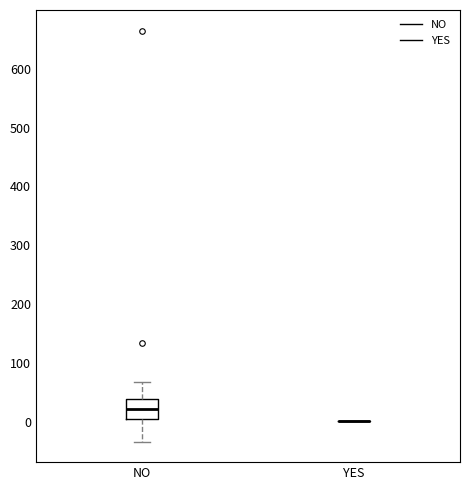

Where is the lower edge of the box for NO on the y-axis? The values are not printed on the chart, so give them approximately, as read against the axis.

10